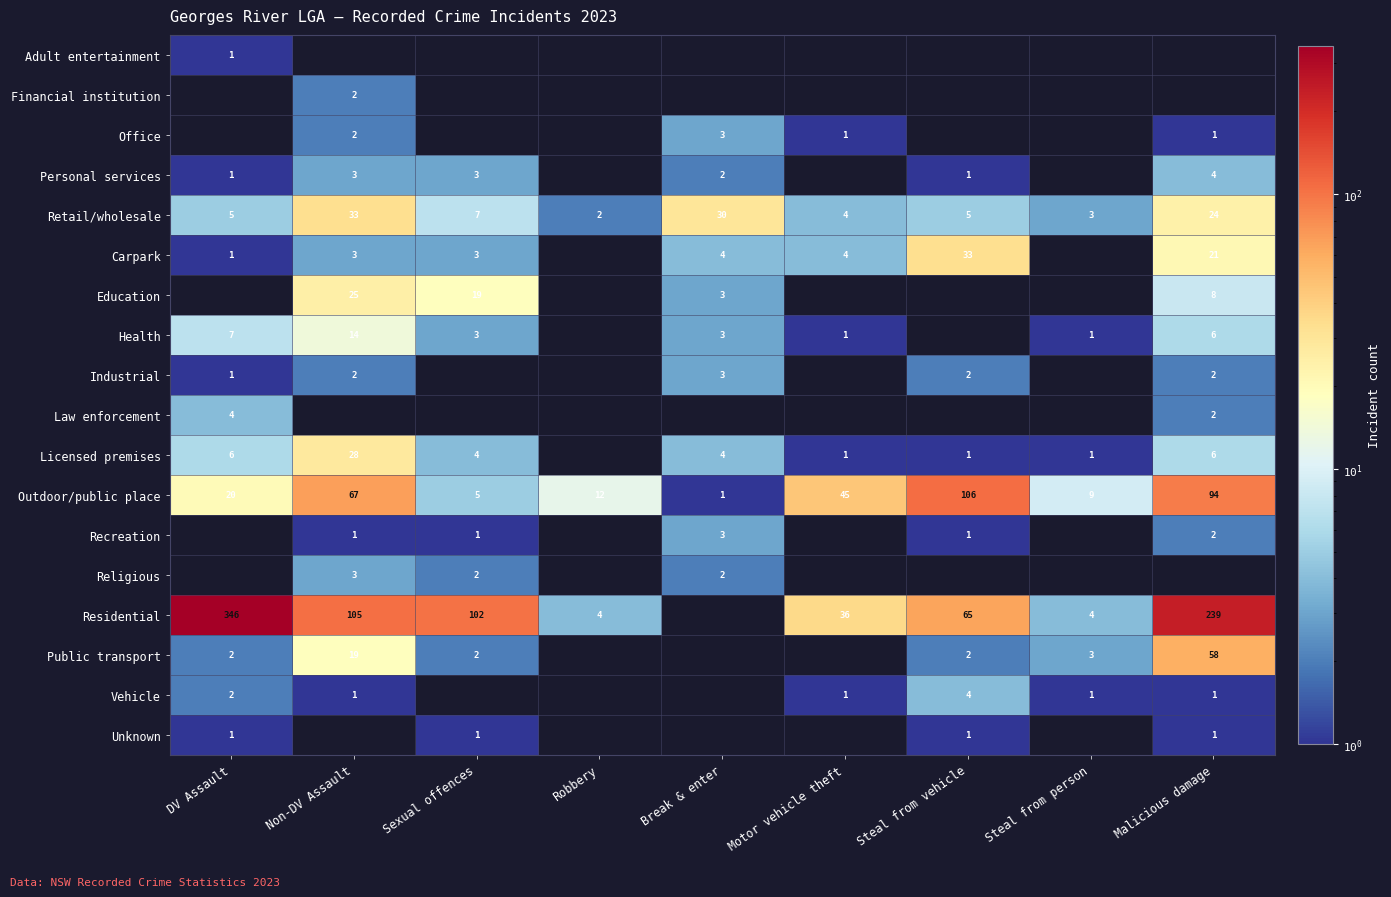

What is the sum of all Outdoor/public place values?

359